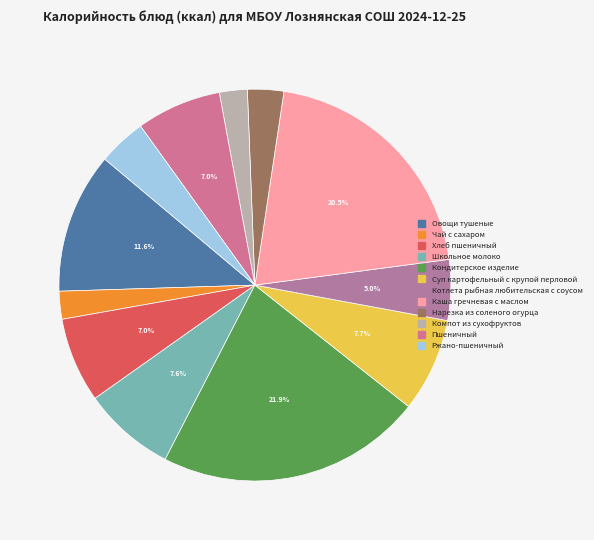

How many slices are in this pie chart?

12